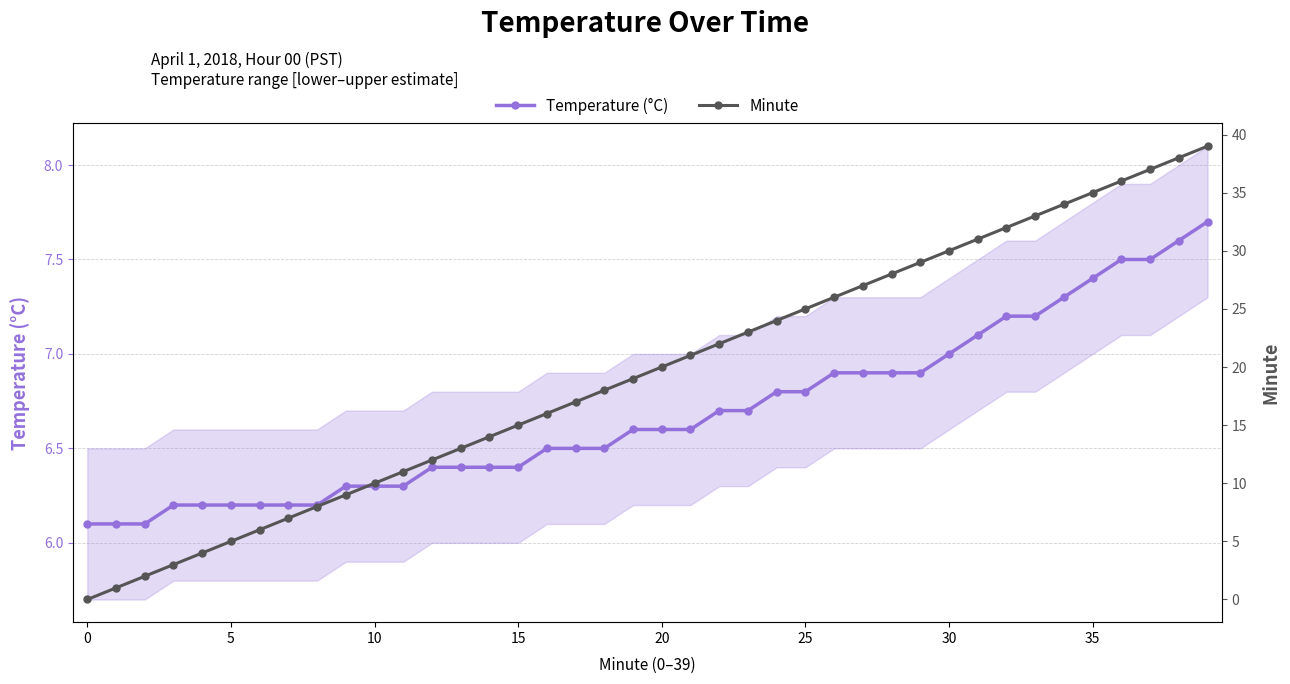

How many values in the Minute series exceed 20?

19